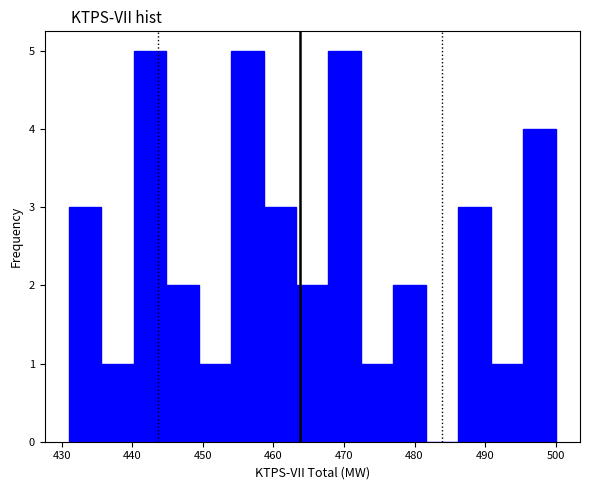

Reading left to right, transcribe this chart: for each bar, give the range it covers on the x-axis and its height. Neither the bar edges nor the heights are printed on the chart, so give them approximately, as read against the axes.

431.0 to 435.6: 3
435.6 to 440.2: 1
440.2 to 444.8: 5
444.8 to 449.4: 2
449.4 to 454.0: 1
454.0 to 458.6: 5
458.6 to 463.2: 3
463.2 to 467.8: 2
467.8 to 472.4: 5
472.4 to 477.0: 1
477.0 to 481.6: 2
481.6 to 486.2: 0
486.2 to 490.8: 3
490.8 to 495.4: 1
495.4 to 500.0: 4